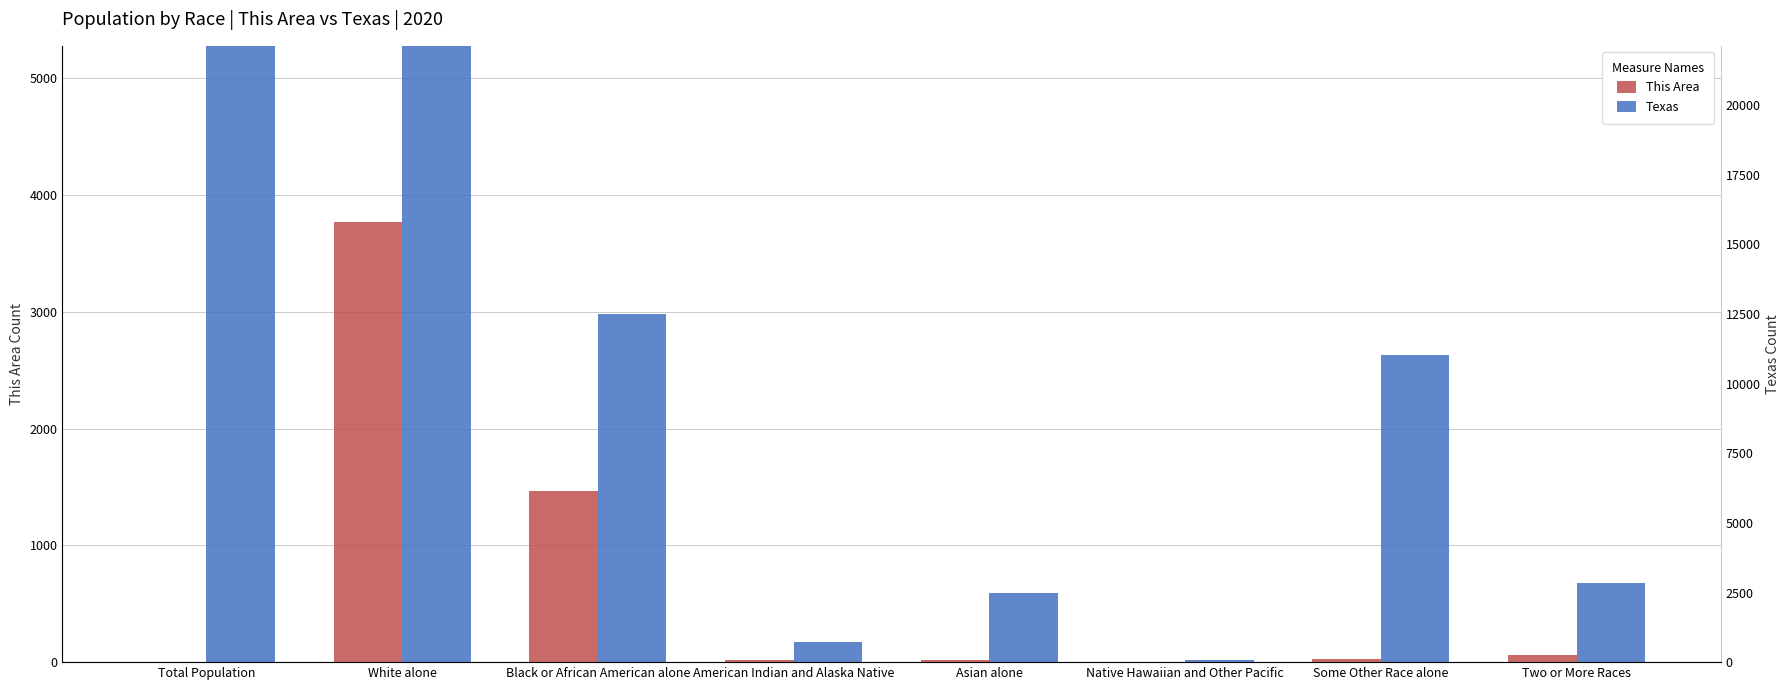

The Texas series shows 31424 at White alone. True or false?

False